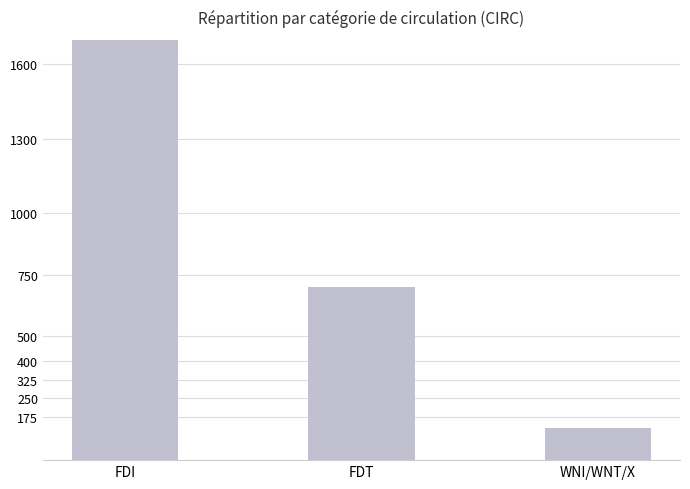

Are the bars horizontal?

No